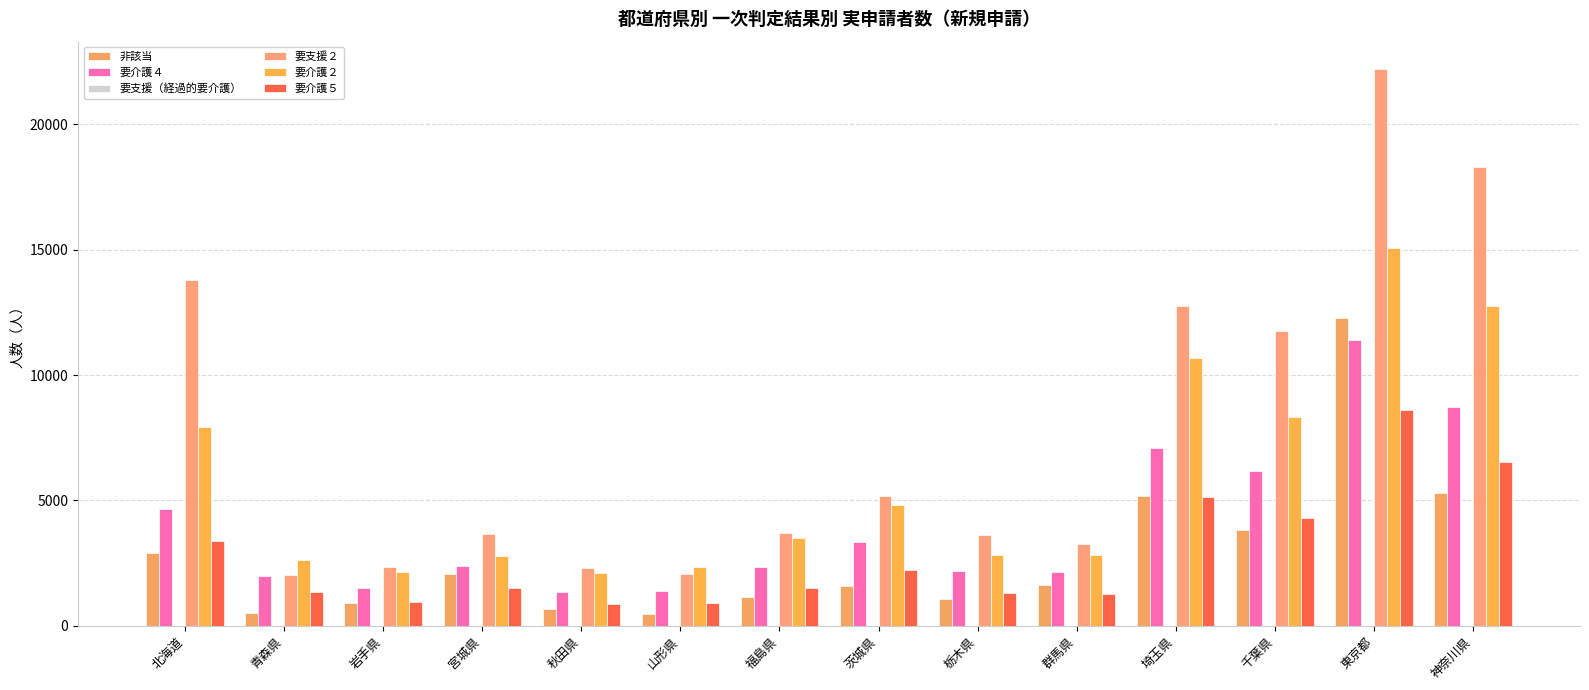

At which category is the sum across all series the highest?

東京都